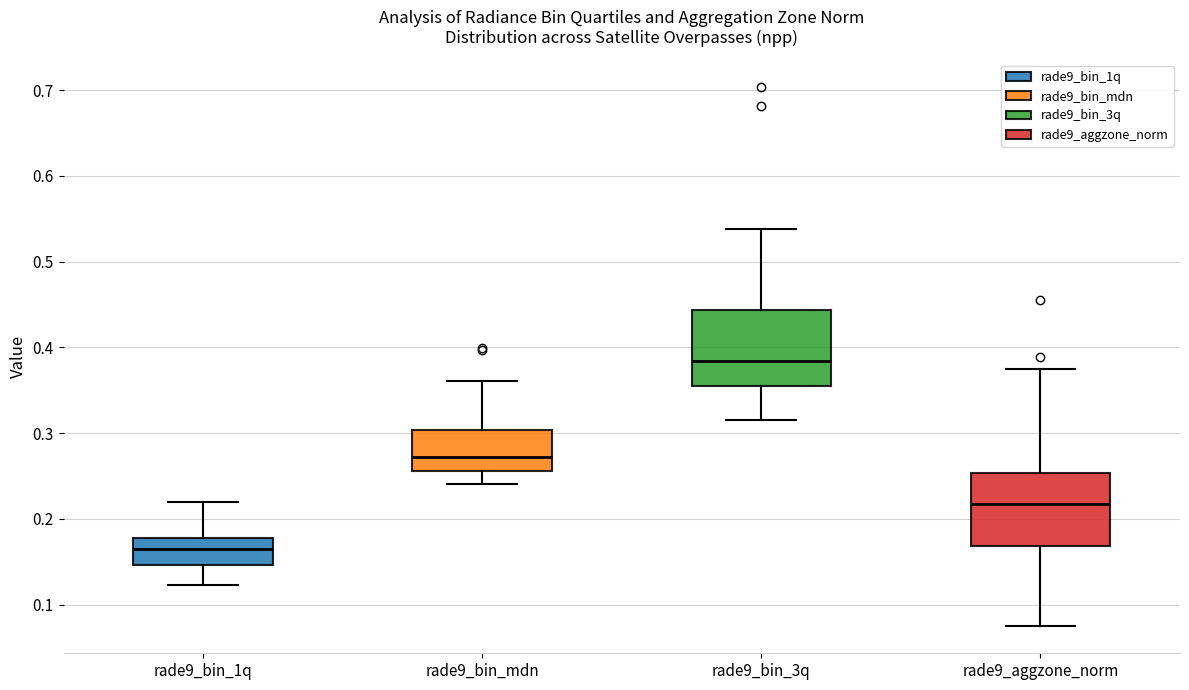

Where is the upper edge of the box for rade9_bin_1q on the y-axis? The values are not printed on the chart, so give them approximately, as read against the axis.

0.18